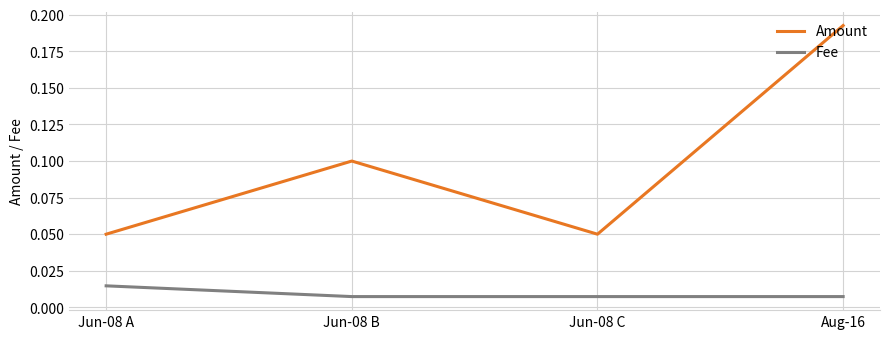

What position from the left is Jun-08 A?

1